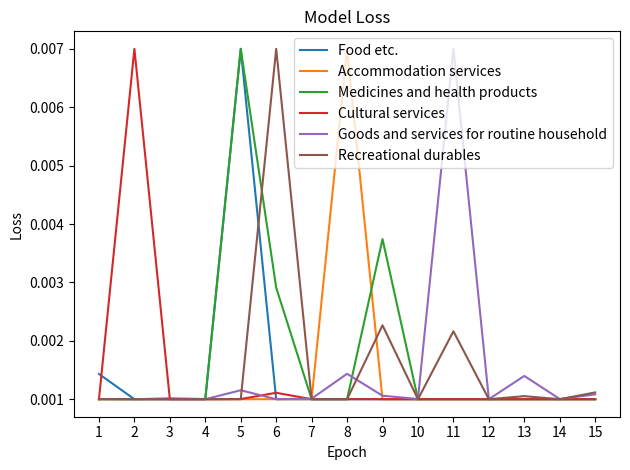

Does the chart have visible grid lines?

No